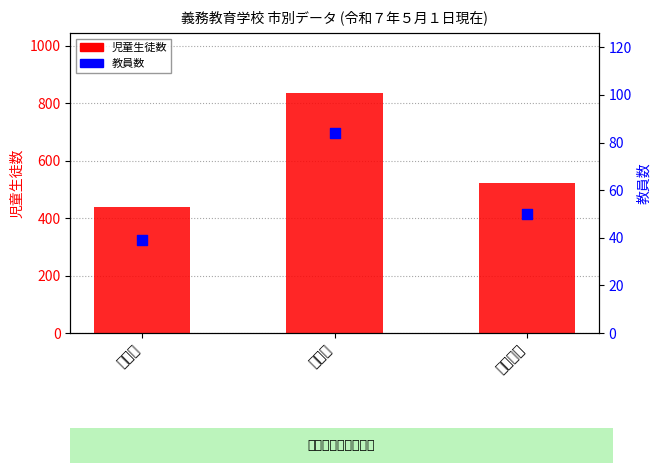

Which series reaches the minimum Y coordinate?

教員数